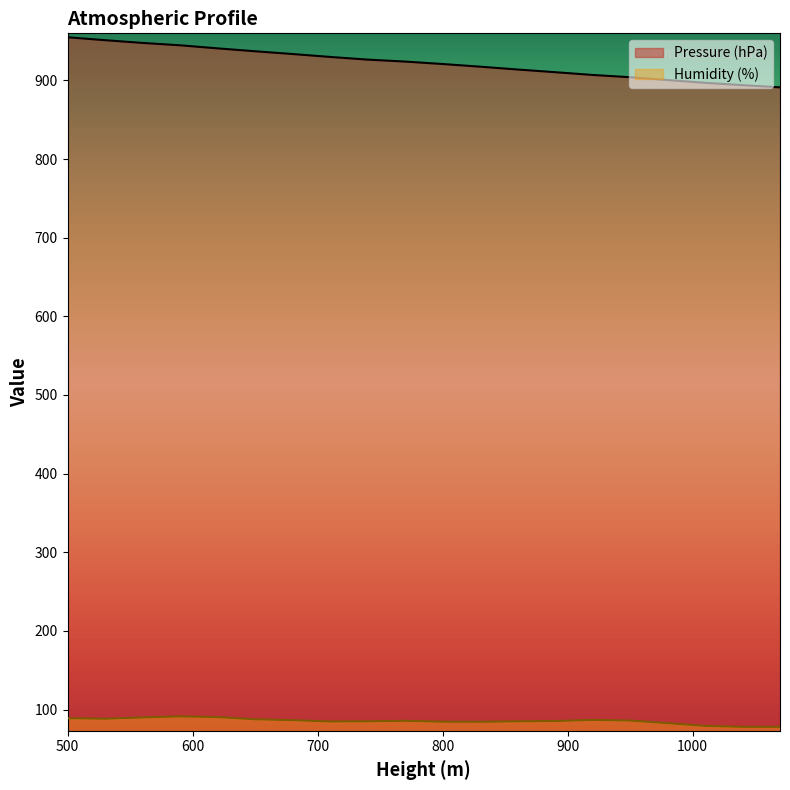

What is the lowest value of the Humidity (%) series?

78.0